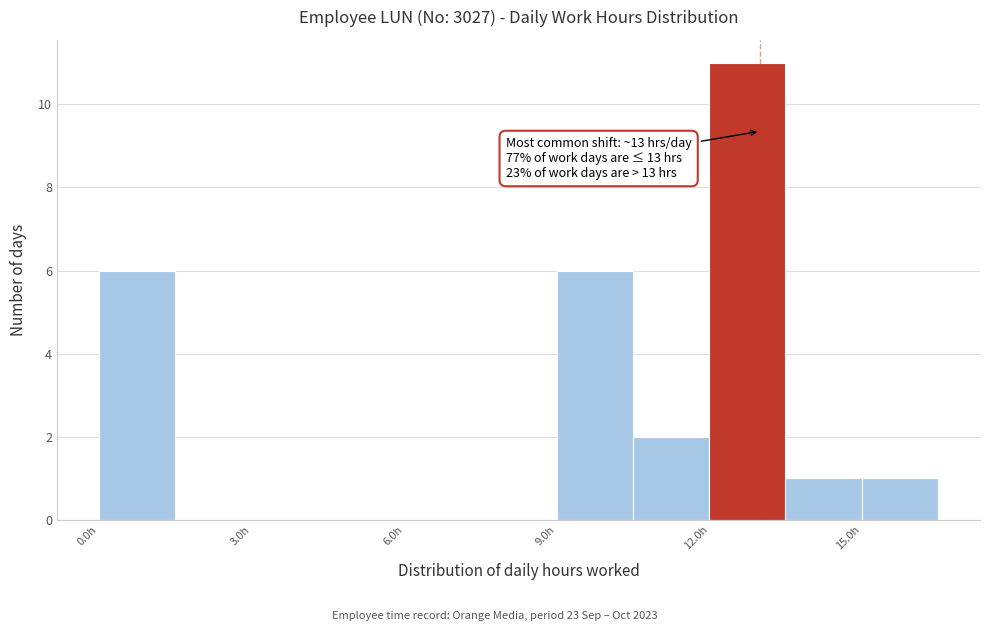

Around what value on the x-axis is the tallest bar? Give the approximate position of its centre, as read against the axis.

13.0